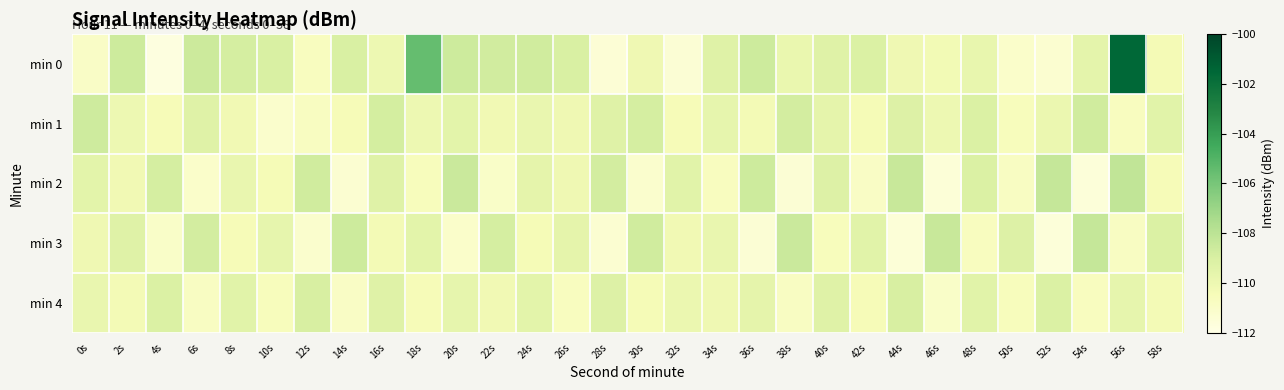

Reading left to right, transcribe all the data shown in this chart.

min 0: 0s=-110.9	2s=-108.6	4s=-111.8	6s=-108.5	8s=-108.9	10s=-109.0	12s=-110.7	14s=-109.0	16s=-110.0	18s=-105.5	20s=-108.6	22s=-108.8	24s=-108.7	26s=-109.0	28s=-111.4	30s=-110.1	32s=-111.4	34s=-109.3	36s=-108.6	38s=-109.9	40s=-109.3	42s=-109.1	44s=-110.1	46s=-110.3	48s=-109.8	50s=-111.1	52s=-111.3	54s=-109.6	56s=-101.5	58s=-110.3
min 1: 0s=-108.6	2s=-110.0	4s=-110.5	6s=-109.3	8s=-110.2	10s=-111.1	12s=-110.7	14s=-110.5	16s=-108.9	18s=-110.0	20s=-109.5	22s=-110.2	24s=-109.8	26s=-110.1	28s=-109.3	30s=-108.9	32s=-110.5	34s=-109.7	36s=-110.3	38s=-108.8	40s=-109.6	42s=-110.4	44s=-109.2	46s=-110.0	48s=-109.1	50s=-110.6	52s=-109.9	54s=-108.7	56s=-110.7	58s=-109.4
min 2: 0s=-109.5	2s=-110.2	4s=-108.9	6s=-111.1	8s=-109.8	10s=-110.4	12s=-108.7	14s=-111.3	16s=-109.3	18s=-110.6	20s=-108.5	22s=-111.0	24s=-109.6	26s=-110.1	28s=-108.8	30s=-111.2	32s=-109.4	34s=-110.7	36s=-108.6	38s=-111.4	40s=-109.2	42s=-110.9	44s=-108.4	46s=-111.5	48s=-109.1	50s=-110.8	52s=-108.3	54s=-111.6	56s=-108.2	58s=-110.5
min 3: 0s=-110.1	2s=-109.3	4s=-111.0	6s=-108.8	8s=-110.5	10s=-109.7	12s=-111.2	14s=-108.6	16s=-110.3	18s=-109.5	20s=-111.1	22s=-108.9	24s=-110.4	26s=-109.6	28s=-111.3	30s=-108.7	32s=-110.2	34s=-109.8	36s=-111.4	38s=-108.5	40s=-110.6	42s=-109.4	44s=-111.5	46s=-108.4	48s=-110.7	50s=-109.2	52s=-111.6	54s=-108.3	56s=-110.8	58s=-109.1
min 4: 0s=-109.8	2s=-110.3	4s=-109.1	6s=-110.8	8s=-109.4	10s=-110.6	12s=-109.0	14s=-110.9	16s=-109.3	18s=-110.5	20s=-109.7	22s=-110.2	24s=-109.5	26s=-110.7	28s=-109.2	30s=-110.4	32s=-109.9	34s=-110.1	36s=-109.6	38s=-110.8	40s=-109.3	42s=-110.5	44s=-109.0	46s=-111.0	48s=-109.4	50s=-110.6	52s=-109.1	54s=-110.7	56s=-109.7	58s=-110.3